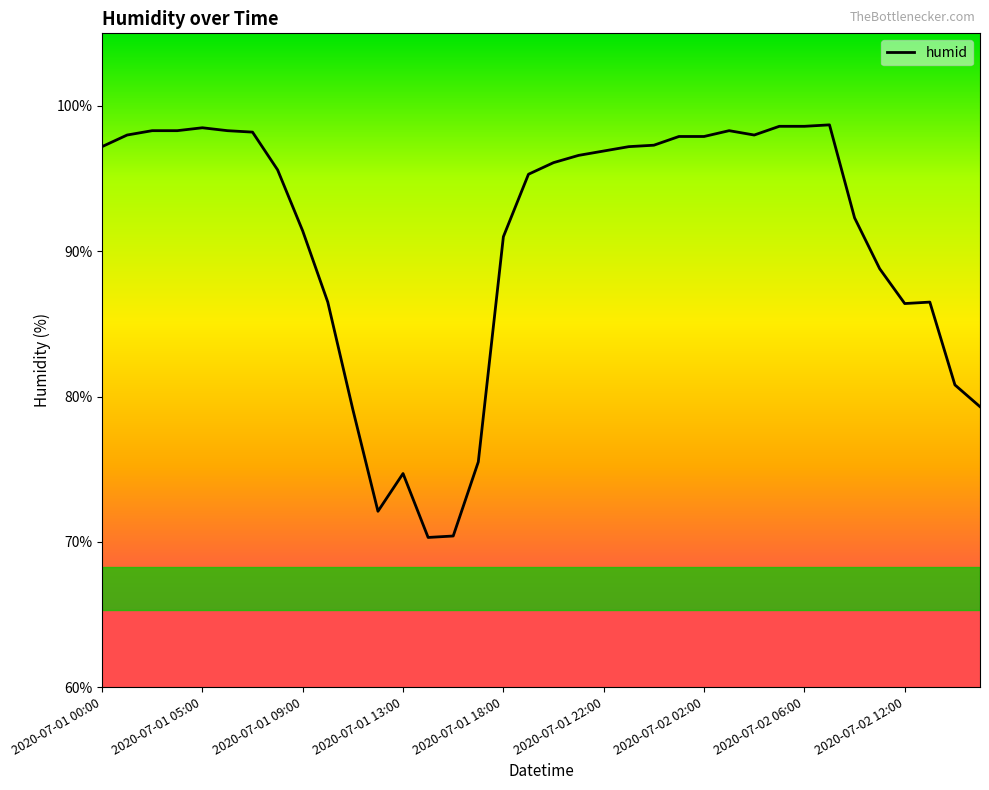

What is the difference between the maximum and minimum values?

28.4